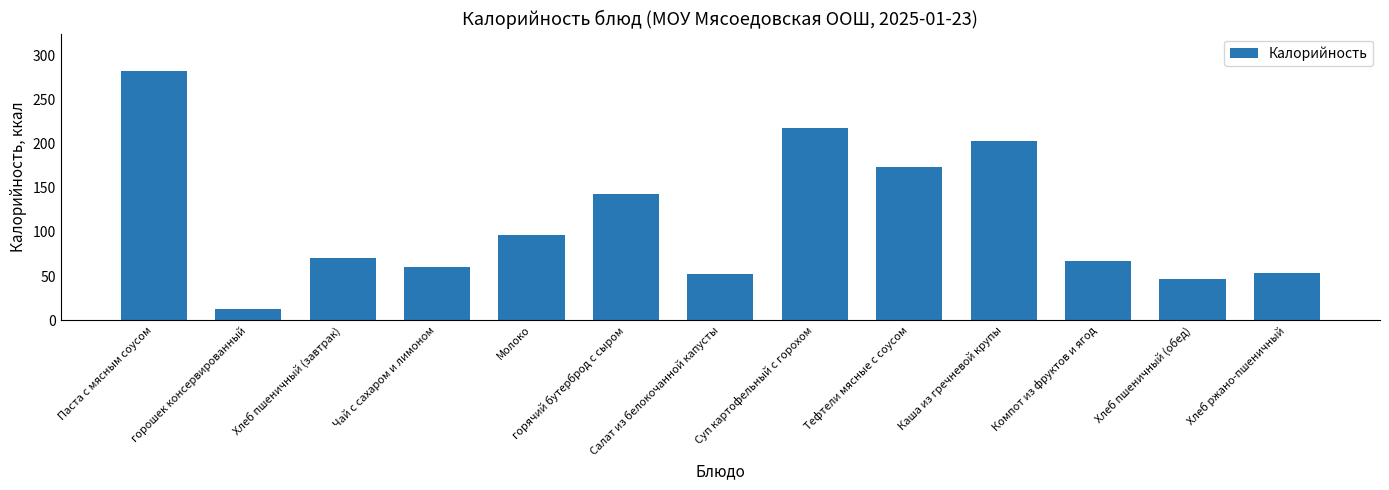

Which has a higher value, Салат из белокочанной капусты or Суп картофельный с горохом?

Суп картофельный с горохом